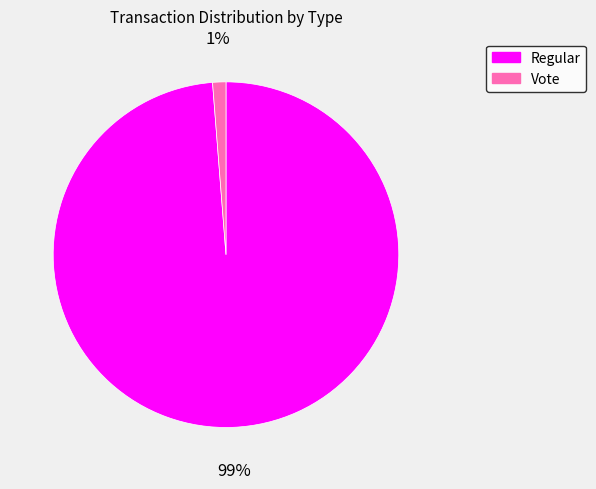

Which has a higher value, Vote or Regular?

Regular